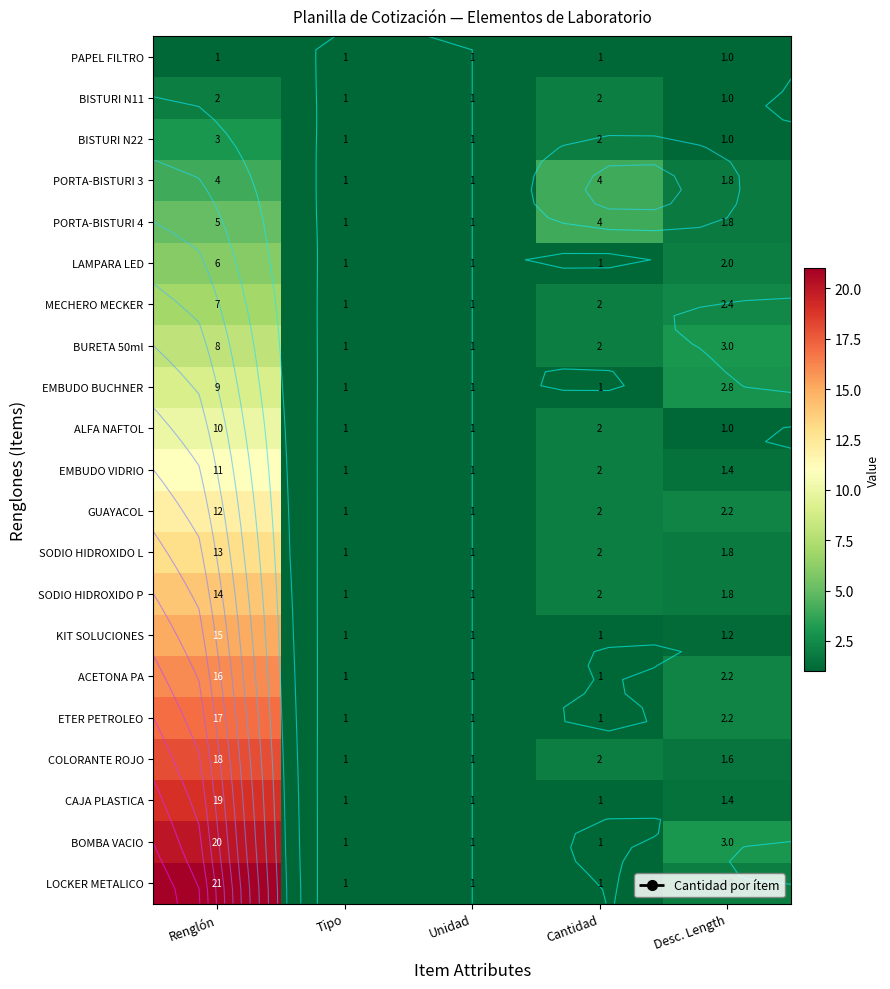

The value of COLORANTE ROJO at Desc. Length is 1.0. True or false?

False